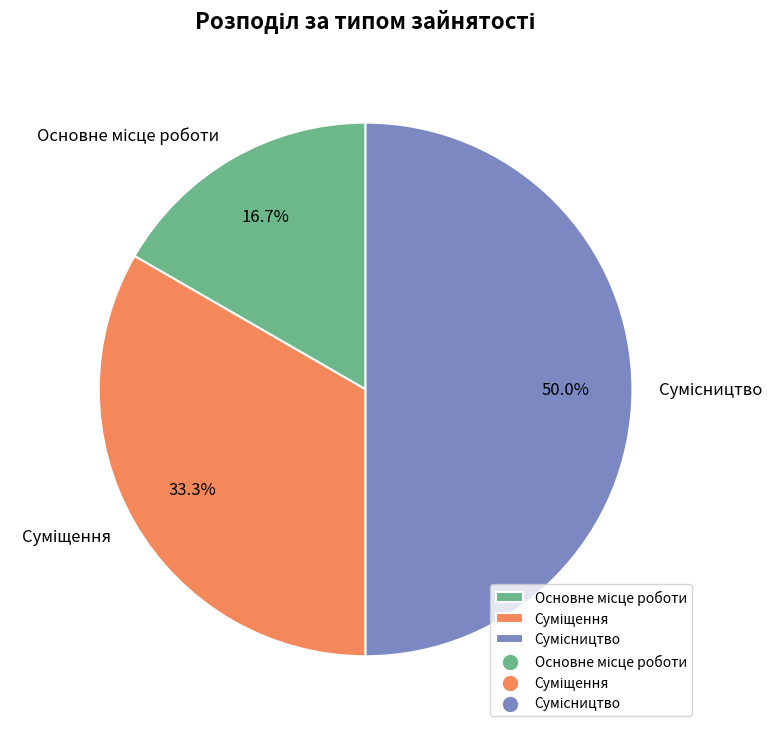

Do Суміщення and Сумісництво together represent more than half of the pie?

Yes